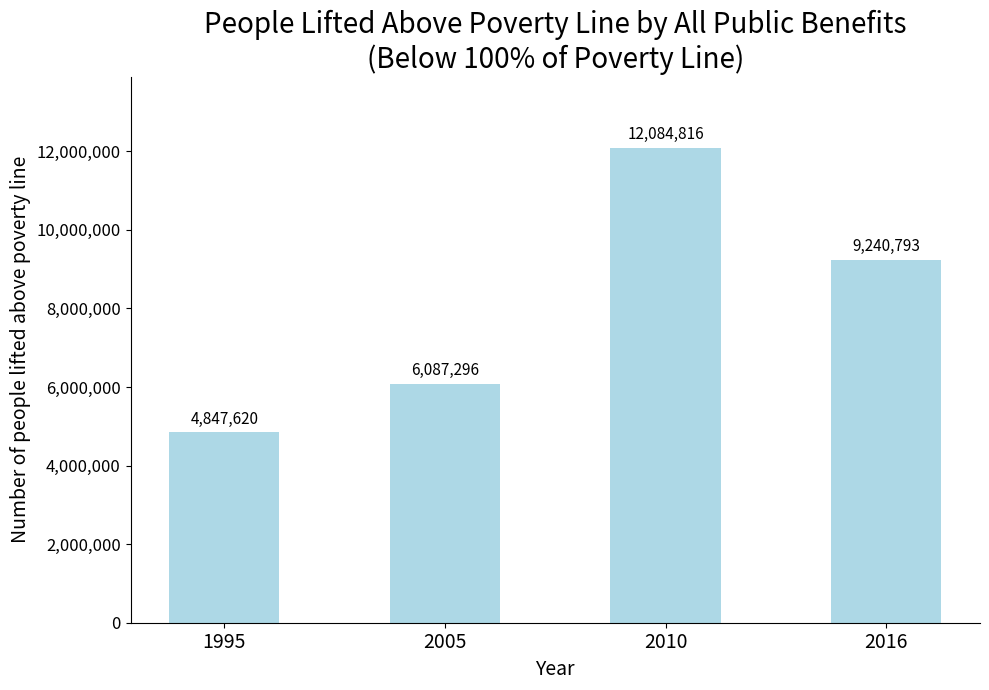

Is it true that the value at 2016 is 13595038.4?

False